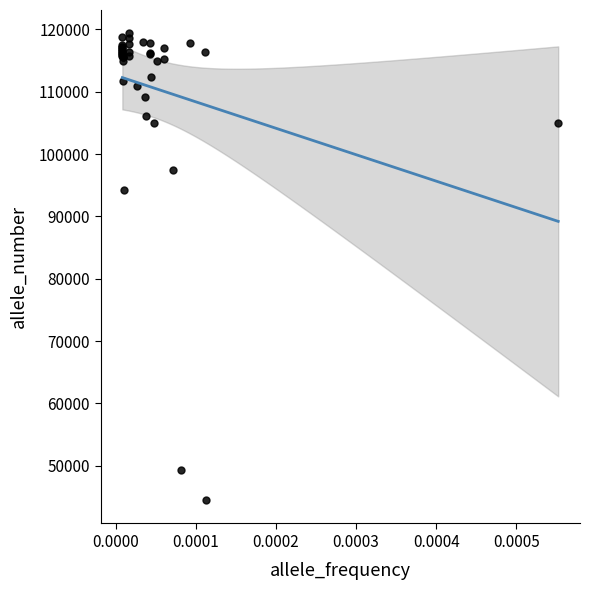

What Y value in the scatter plot is closest to 81923?

94204